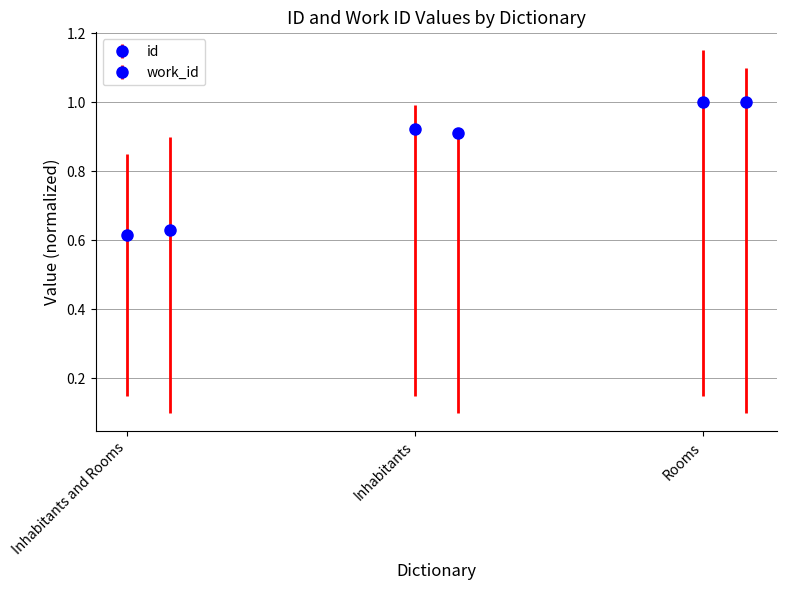

What is the label of the 2nd bar from the left?

Inhabitants